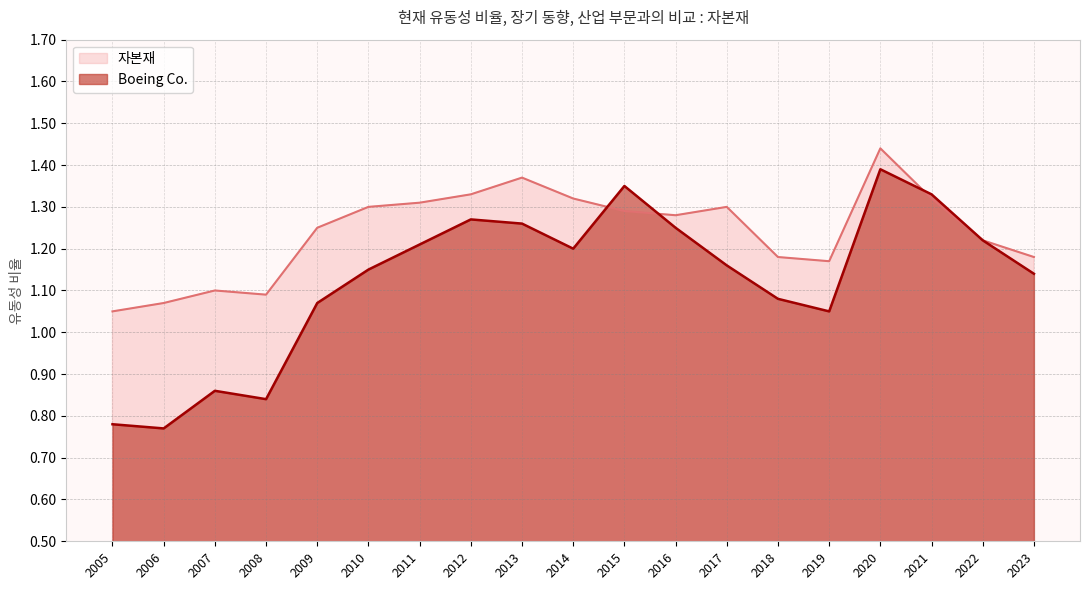

Where is the first local minimum for Boeing Co.?

2006